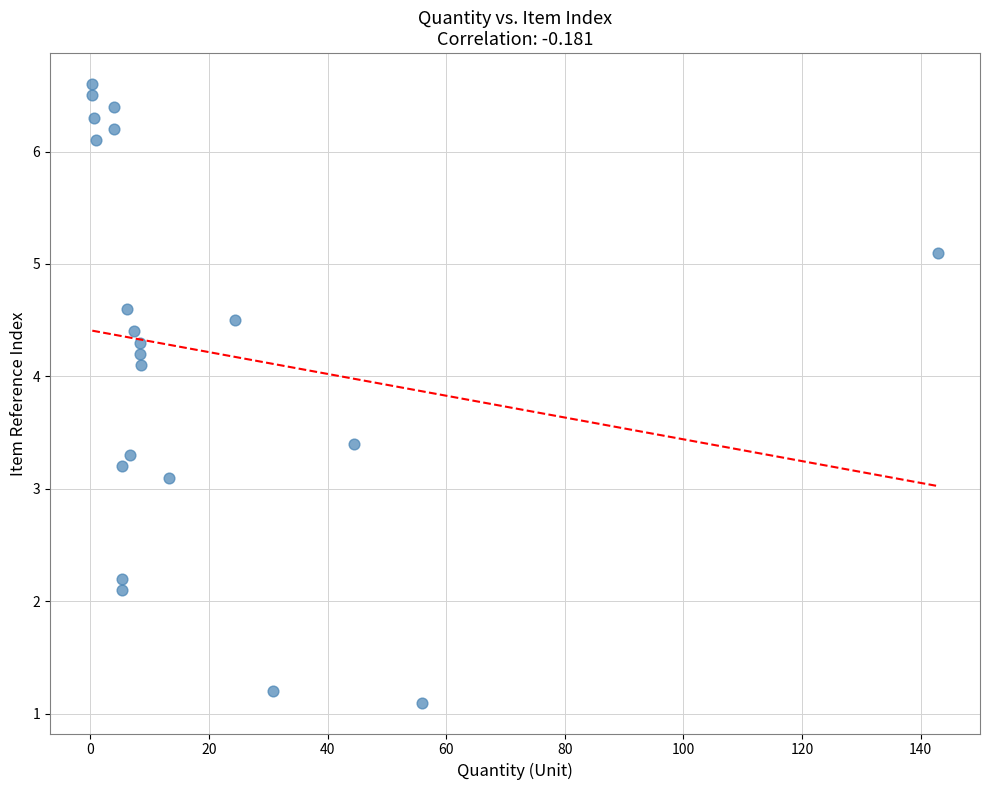

What is the range of X values (max minus min)?

142.5